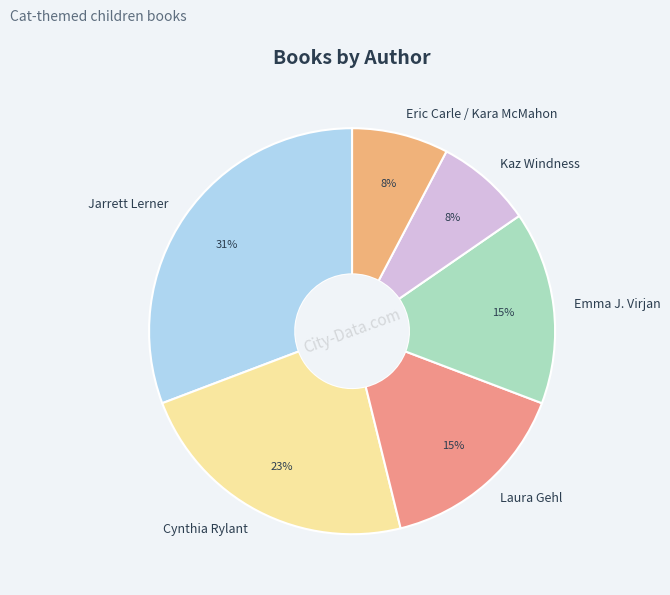

To the nearest percent, what percentage of the pie is Emma J. Virjan?

15%